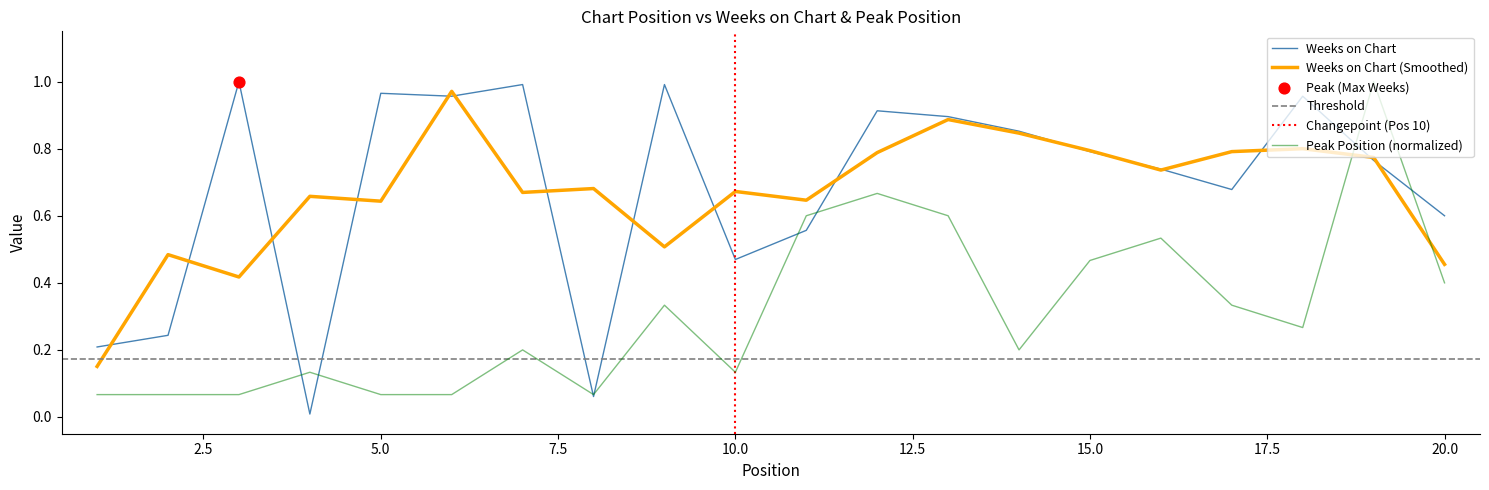

Which series has the largest total across all categories?

Weeks on Chart